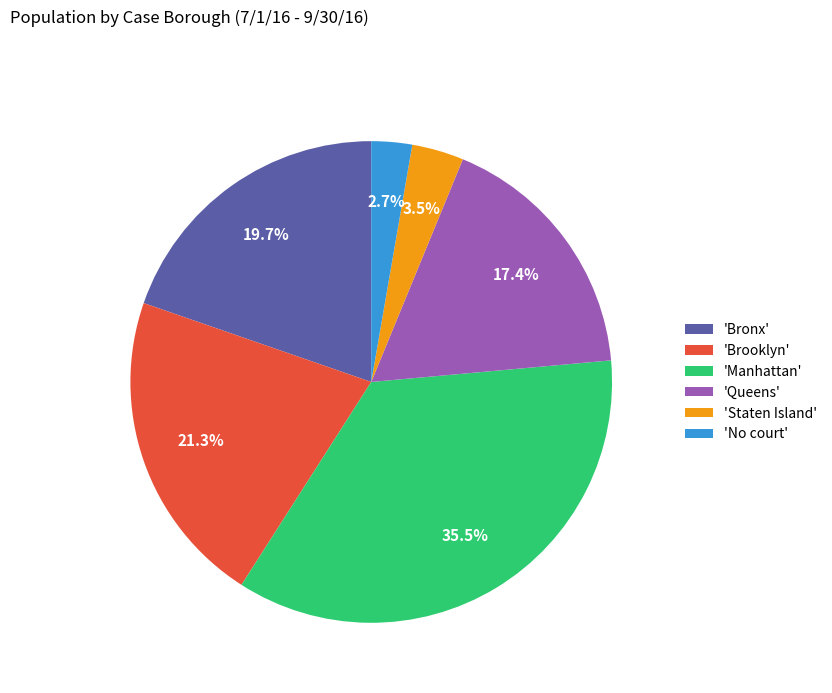

Is there any slice that represents more than half of the pie?

No